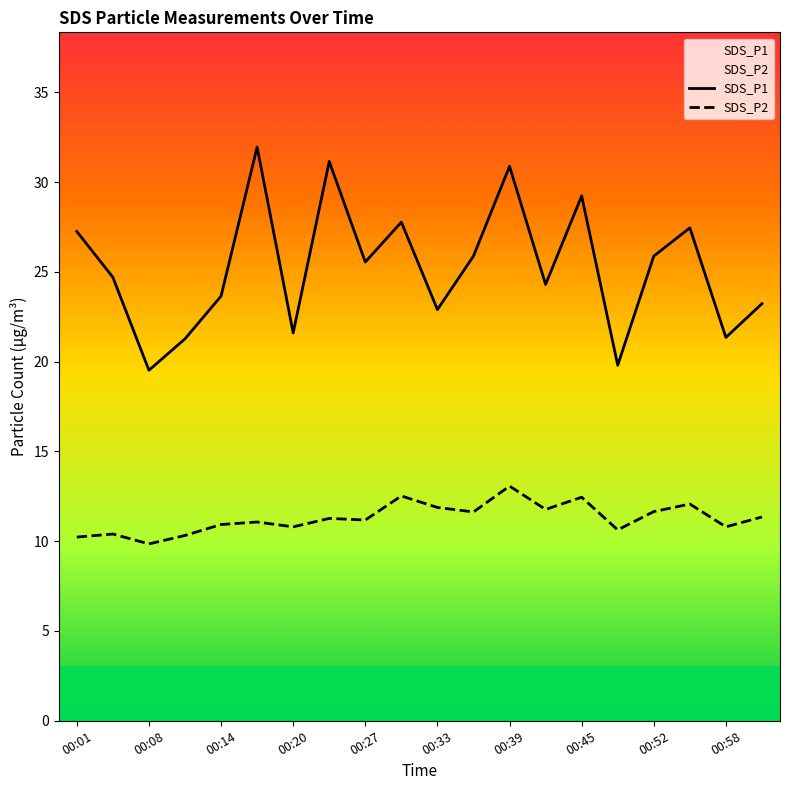

How many data points in SDS_P2 are less than 11?

8